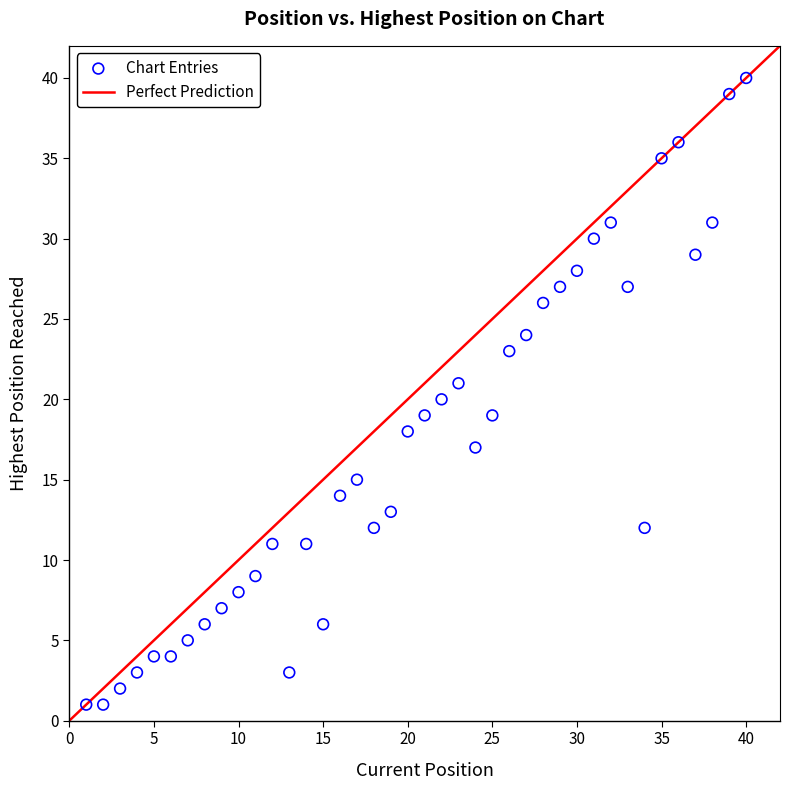

What is the range of X values (max minus min)?

39